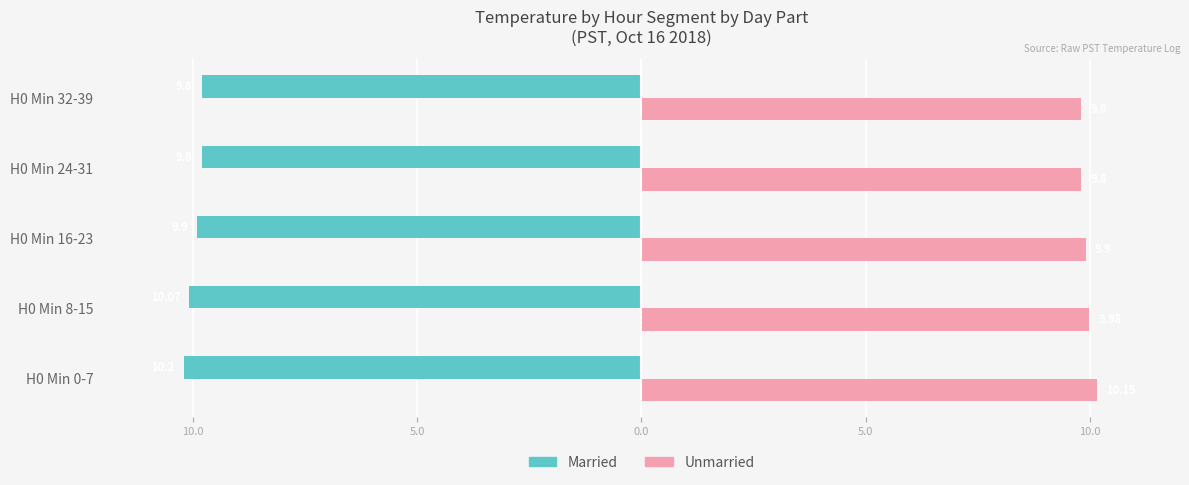

What are all the series names shown in the legend?

Married, Unmarried